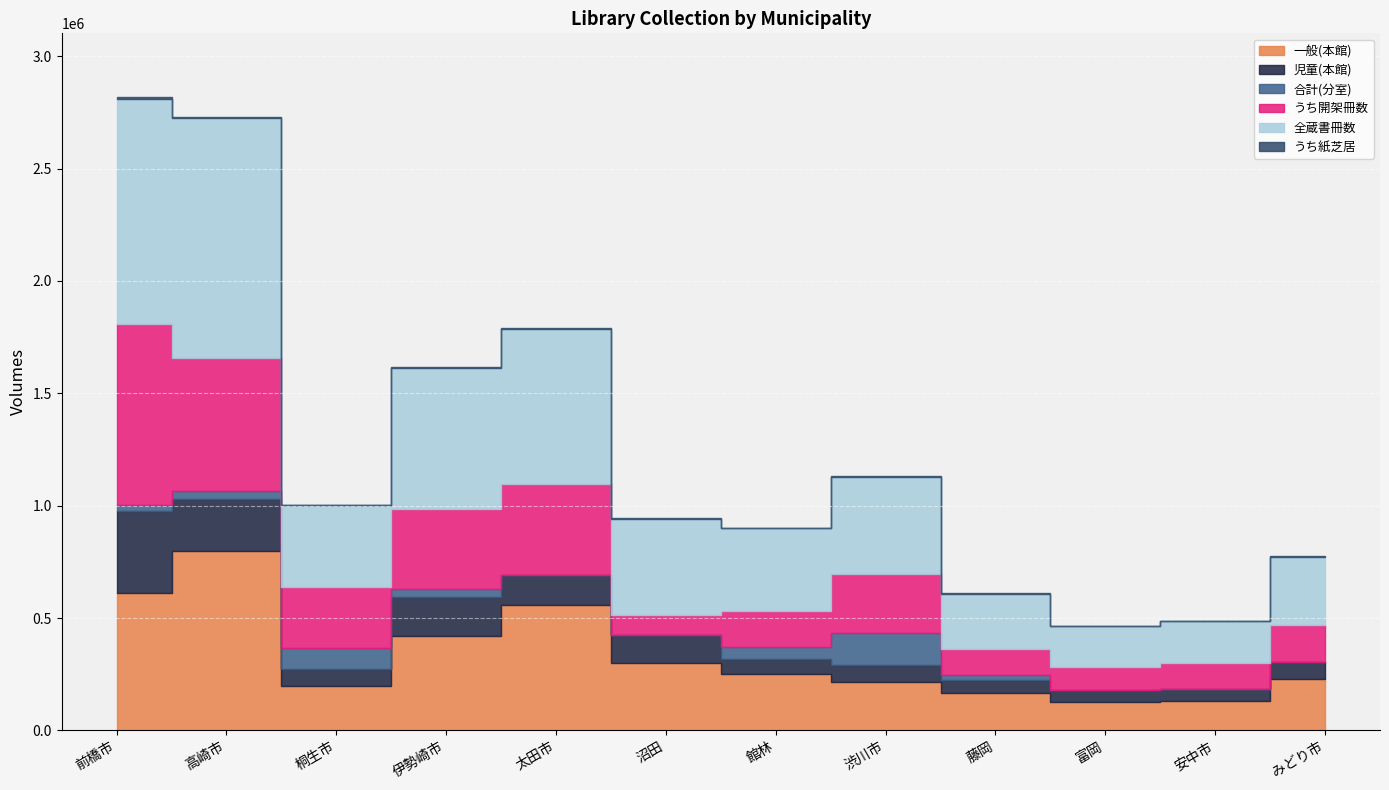

The value of 一般(本館) at 渋川市 is 214021. True or false?

True